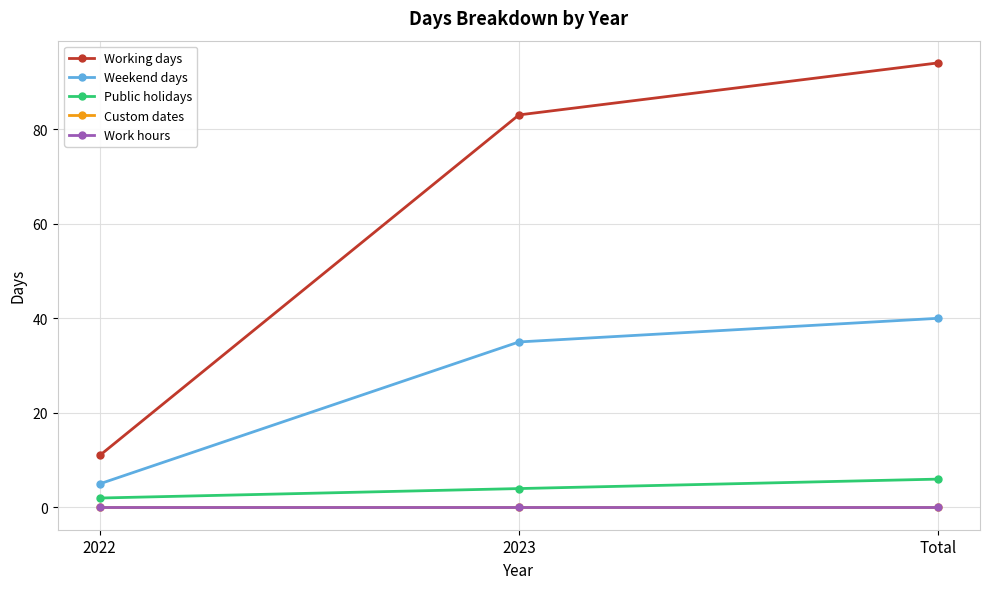

What is the value of the Public holidays point at the 1st from the left?

2